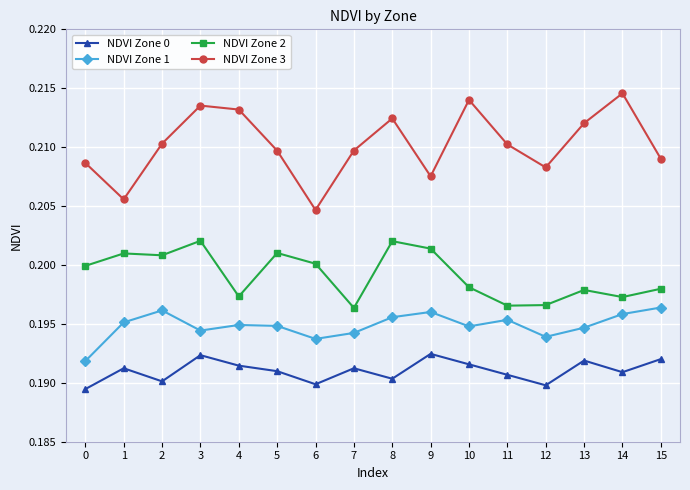

True or false: NDVI Zone 1 and NDVI Zone 0 cross at least once.

False